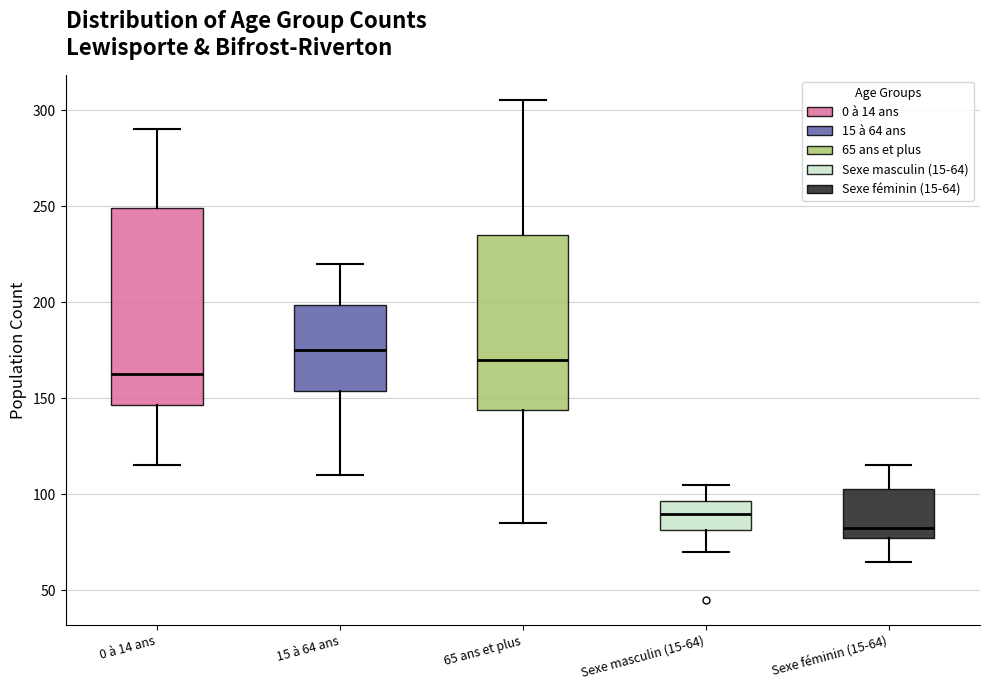

Reading left to right, read every box against the y-axis: the position of its median line, the range the box covers, and the ends of its whiskers. The values are not printed on the chart, so give them approximately, as read against the axis.

0 à 14 ans: median 165, box 145 to 250, whiskers 115 to 290
15 à 64 ans: median 175, box 155 to 200, whiskers 110 to 220
65 ans et plus: median 170, box 145 to 235, whiskers 85 to 305
Sexe masculin (15-64): median 90, box 80 to 95, whiskers 70 to 105
Sexe féminin (15-64): median 85, box 80 to 105, whiskers 65 to 115